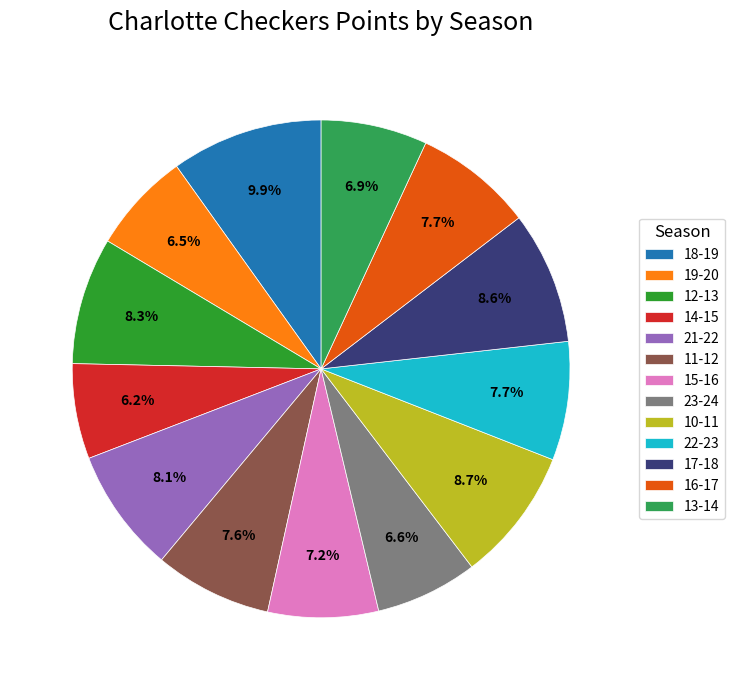

Does 19-20 represent more than half of the total?

No